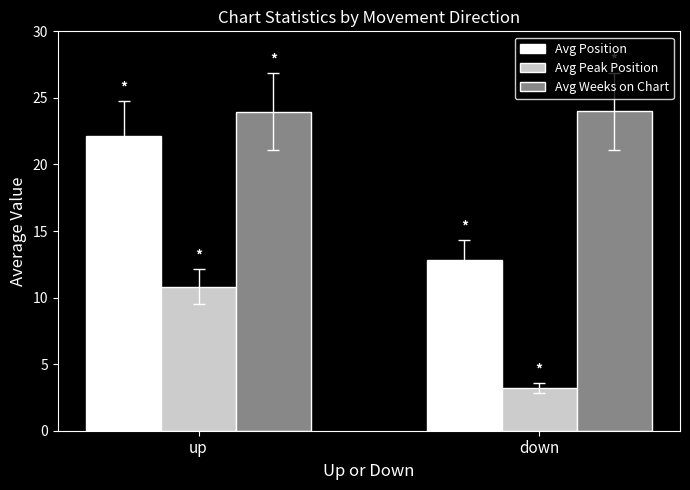

At how many categories does at least one series exceed 4?

2